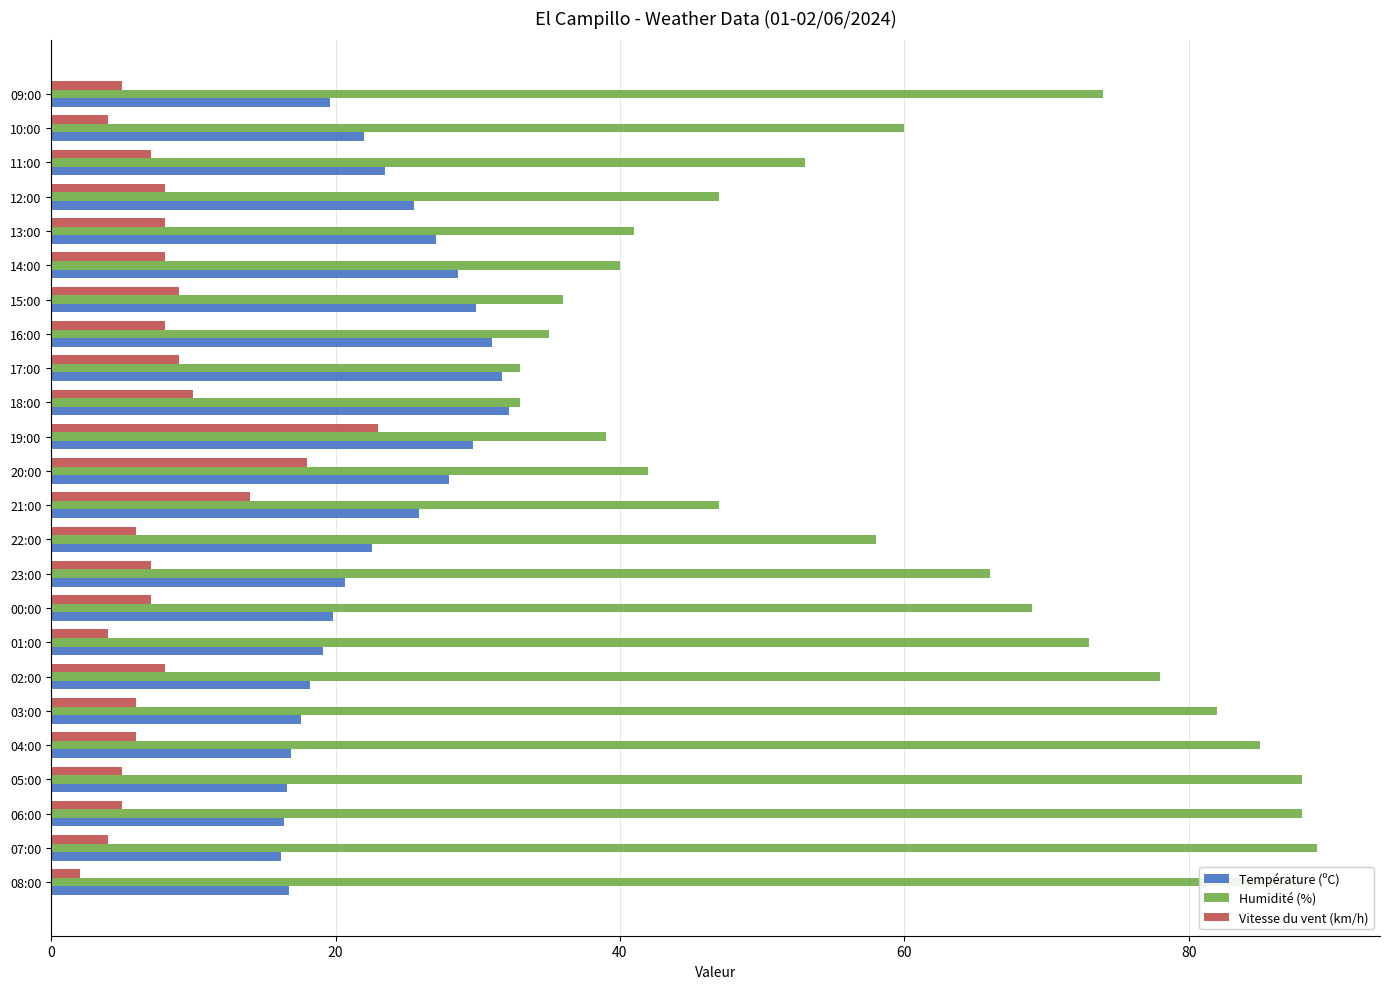

Which category has the lowest value across all series?

08:00